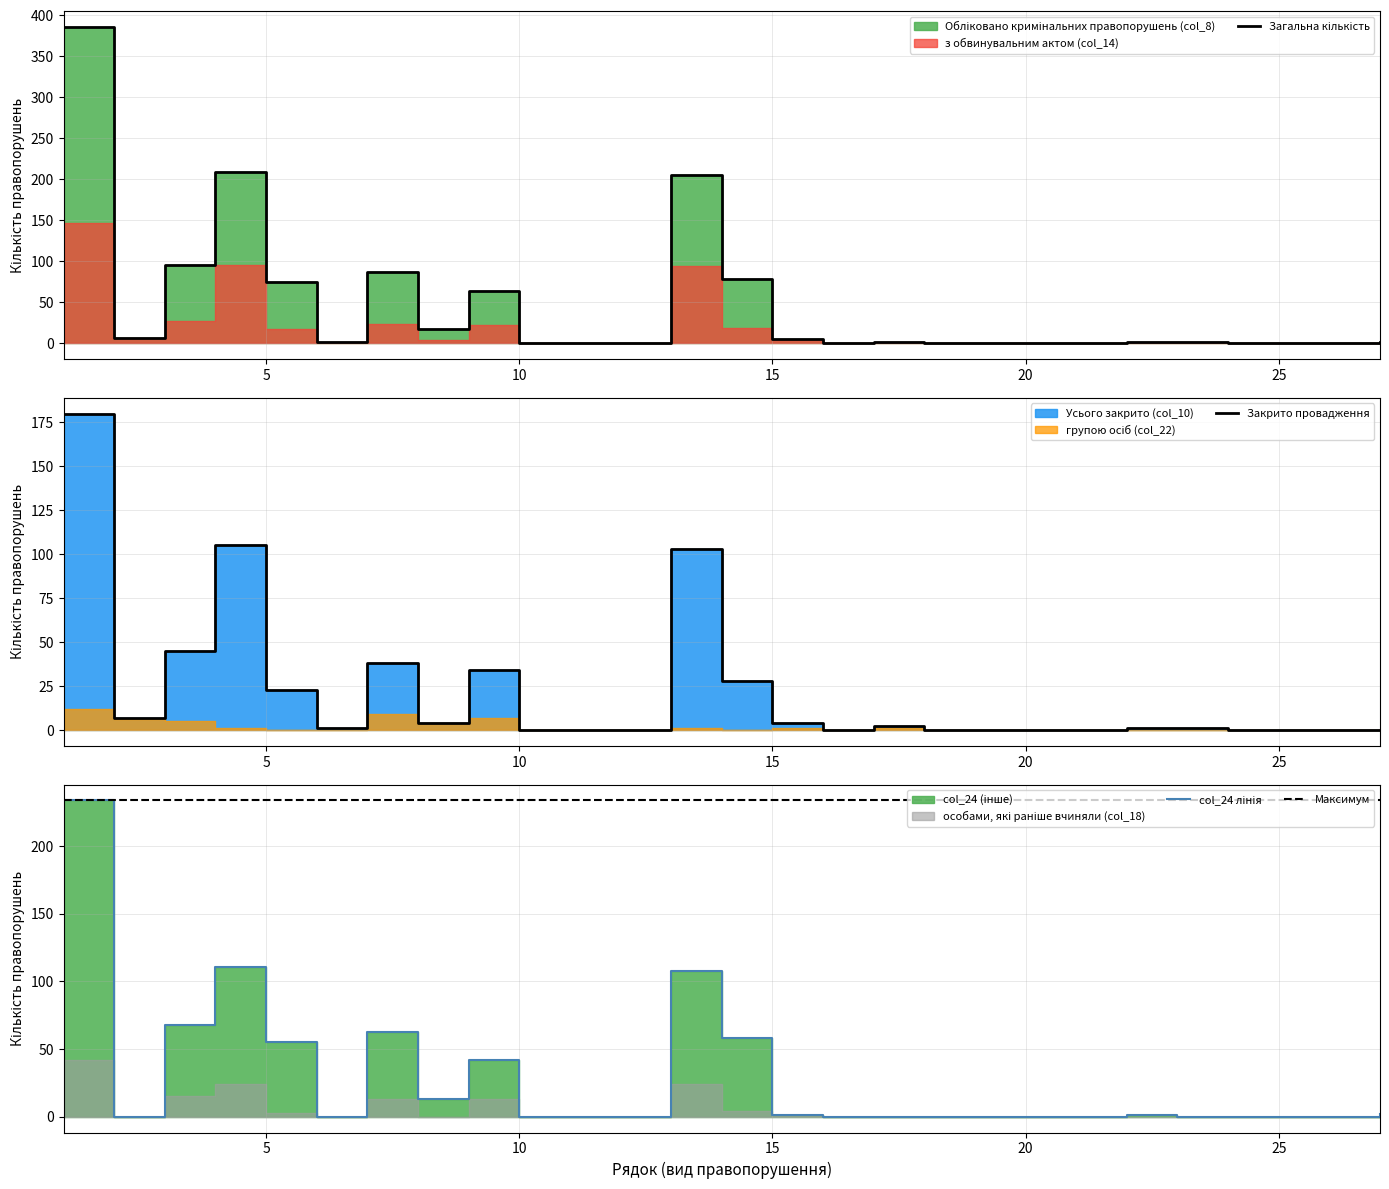

True or false: з обвинувальним актом (col_14) has a value of 84 at 25.

False